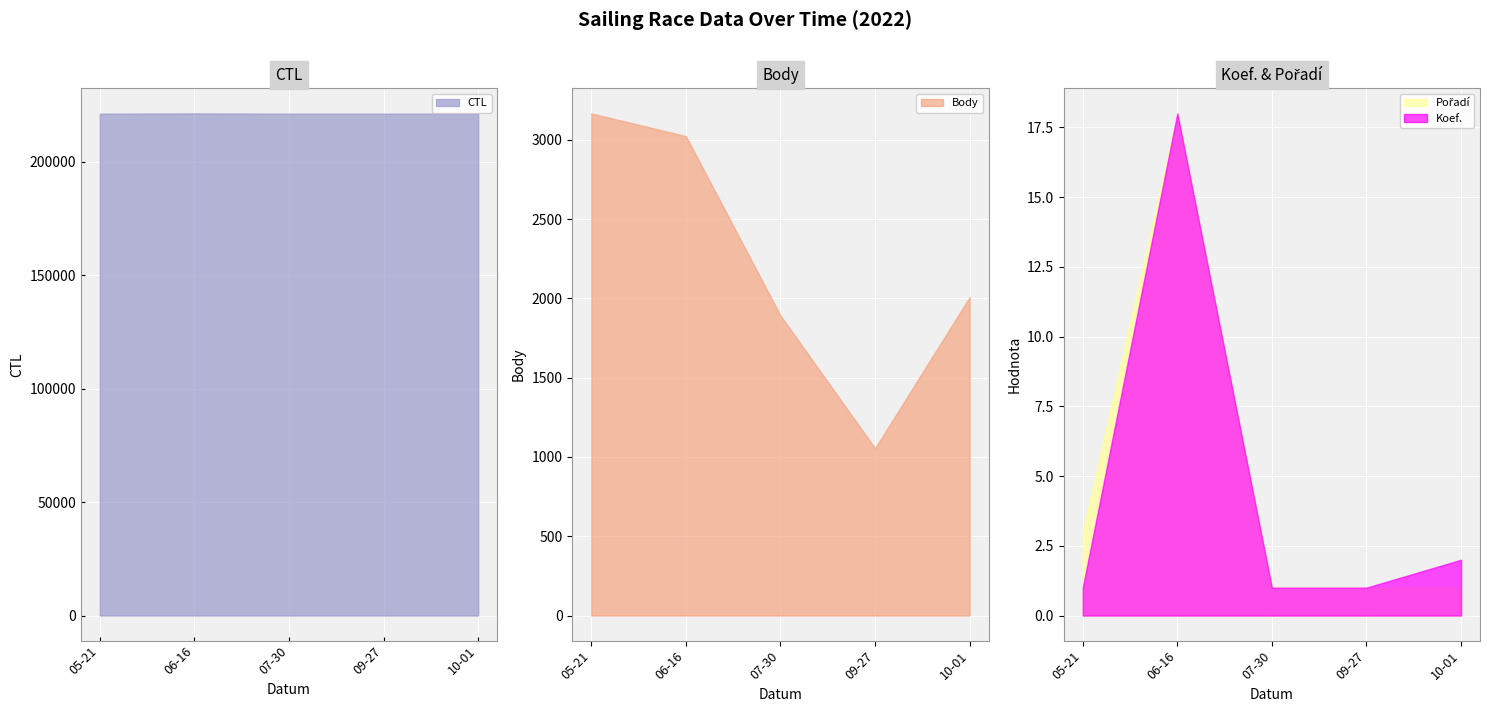

At which label does Body reach its minimum?

09-27